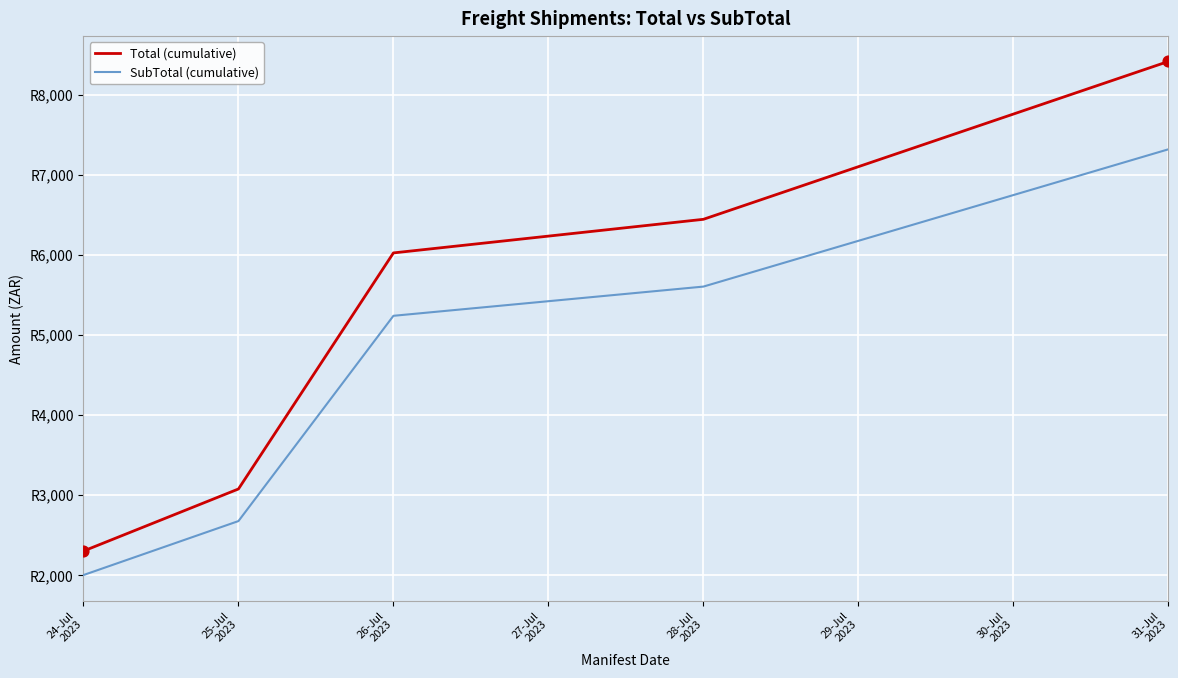

At which category is the sum across all series the highest?

31-Jul
2023